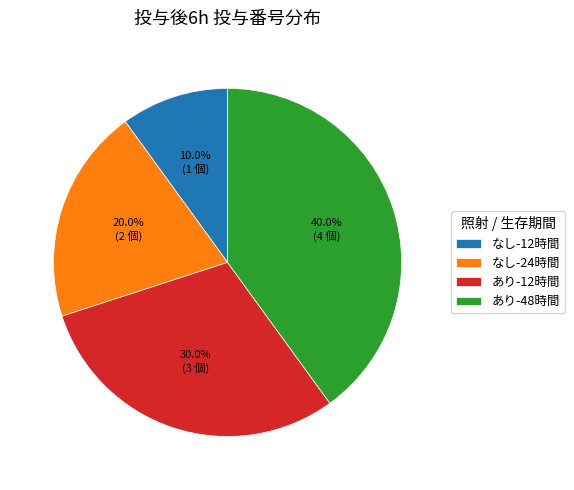

Does あり-12時間 account for over 50% of the chart?

No